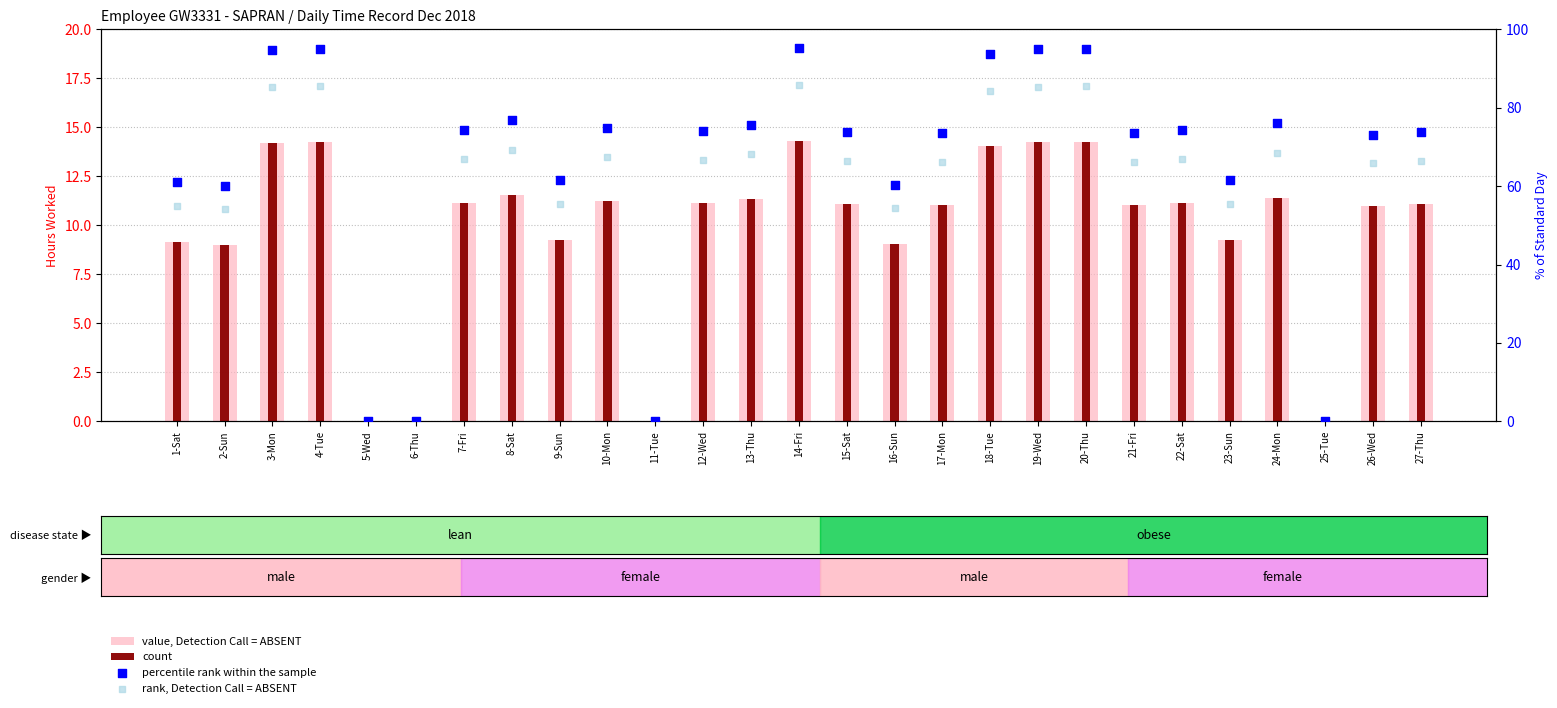

At how many categories does at least one series exceed 26?

23